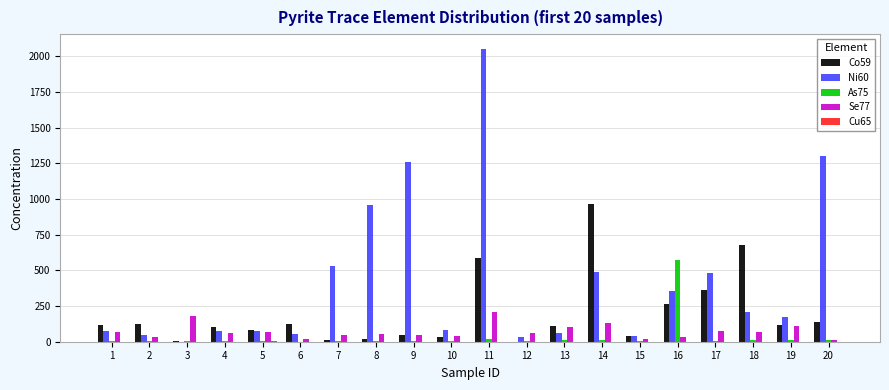

At which category is the sum across all series the highest?

11